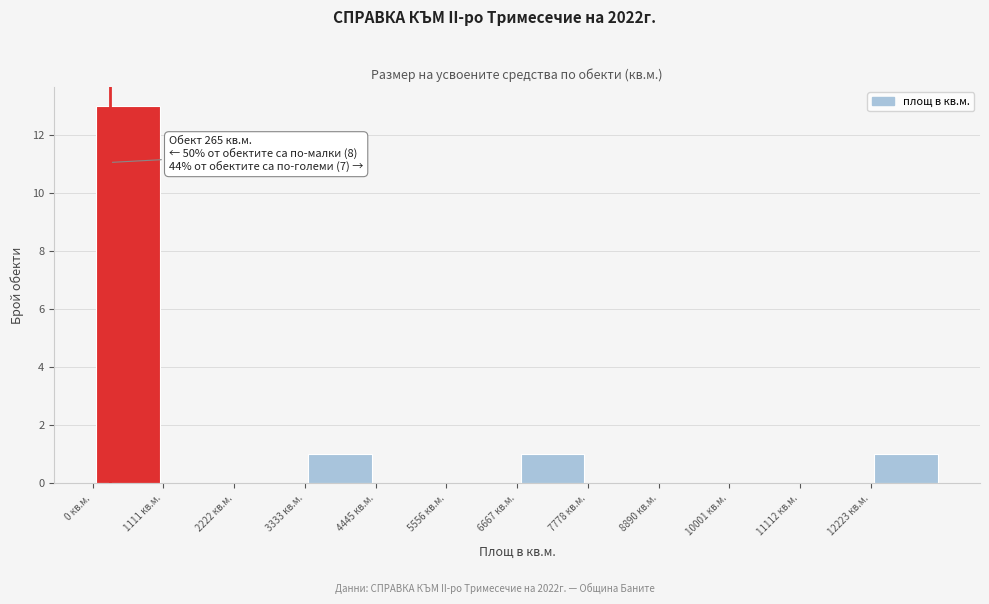

Which range on the x-axis has the tallest bar?

0 to 1200